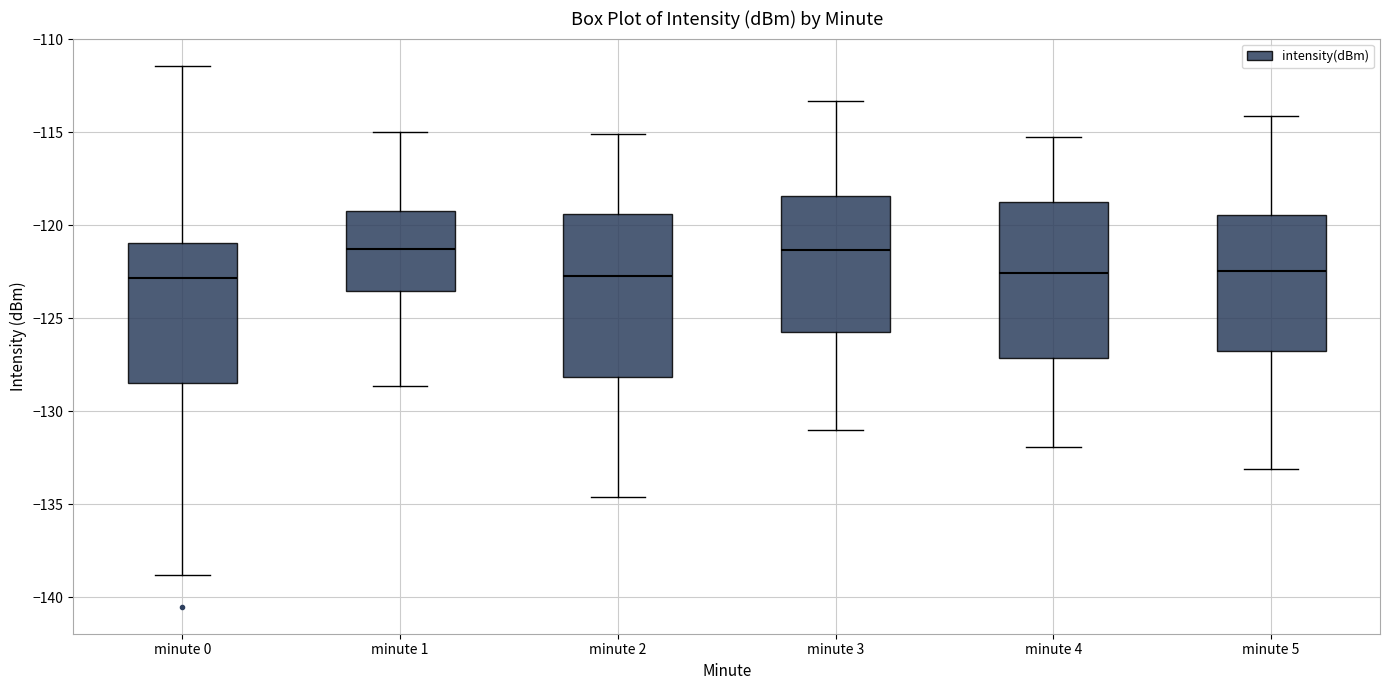

Reading left to right, read every box against the y-axis: the position of its median line, the range the box covers, and the ends of its whiskers. The values are not printed on the chart, so give them approximately, as read against the axis.

minute 0: median -123.0, box -128.5 to -121.0, whiskers -139.0 to -111.5
minute 1: median -121.5, box -123.5 to -119.0, whiskers -128.5 to -115.0
minute 2: median -122.5, box -128.0 to -119.5, whiskers -134.5 to -115.0
minute 3: median -121.5, box -126.0 to -118.5, whiskers -131.0 to -113.5
minute 4: median -122.5, box -127.0 to -118.5, whiskers -132.0 to -115.0
minute 5: median -122.5, box -127.0 to -119.5, whiskers -133.0 to -114.0